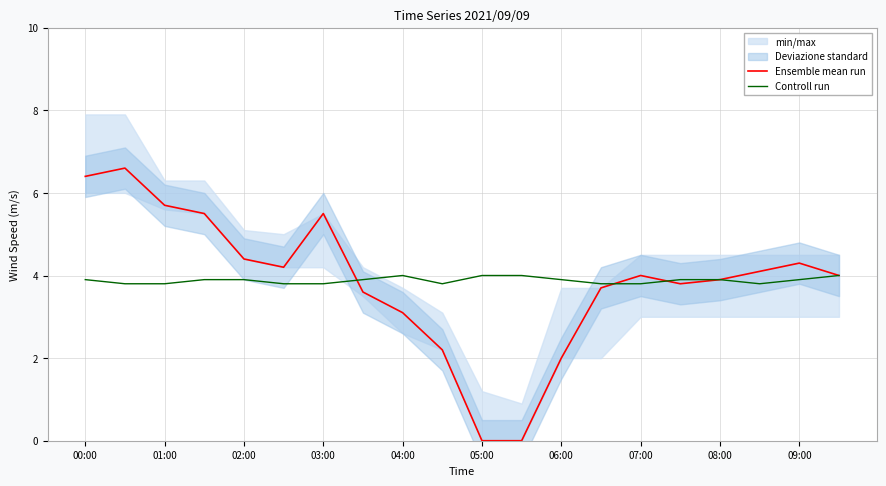

What is the value of the Ensemble mean run point at the 5th from the left?

4.4